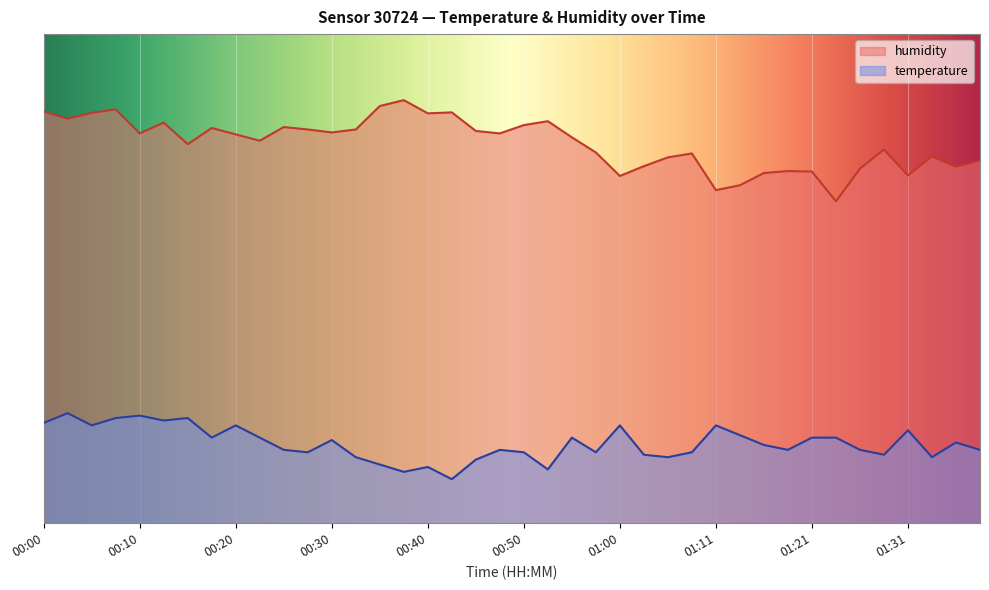

How many values in the humidity series are below 79?

20